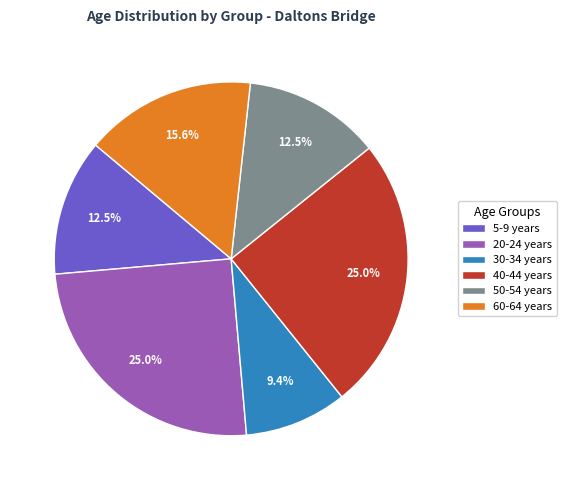

Which category has the smallest portion of the pie?

30-34 years